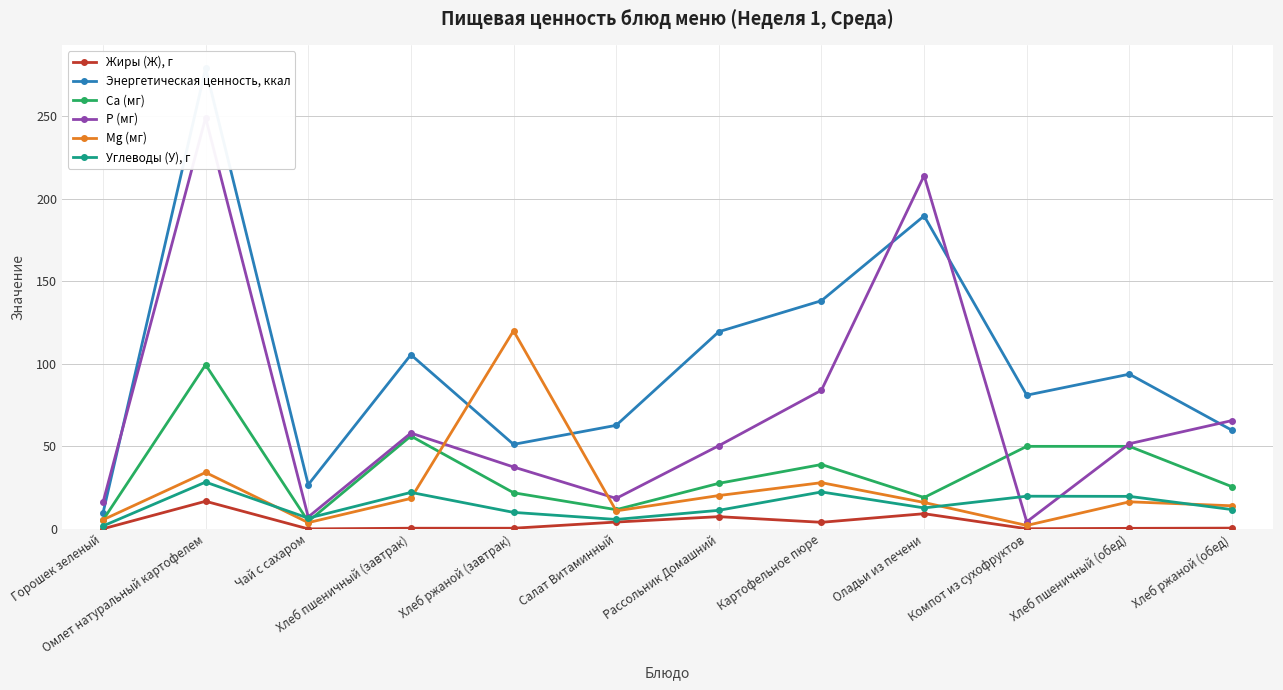

Where is Жиры (Ж), г nearest to the value 8?

Рассольник Домашний